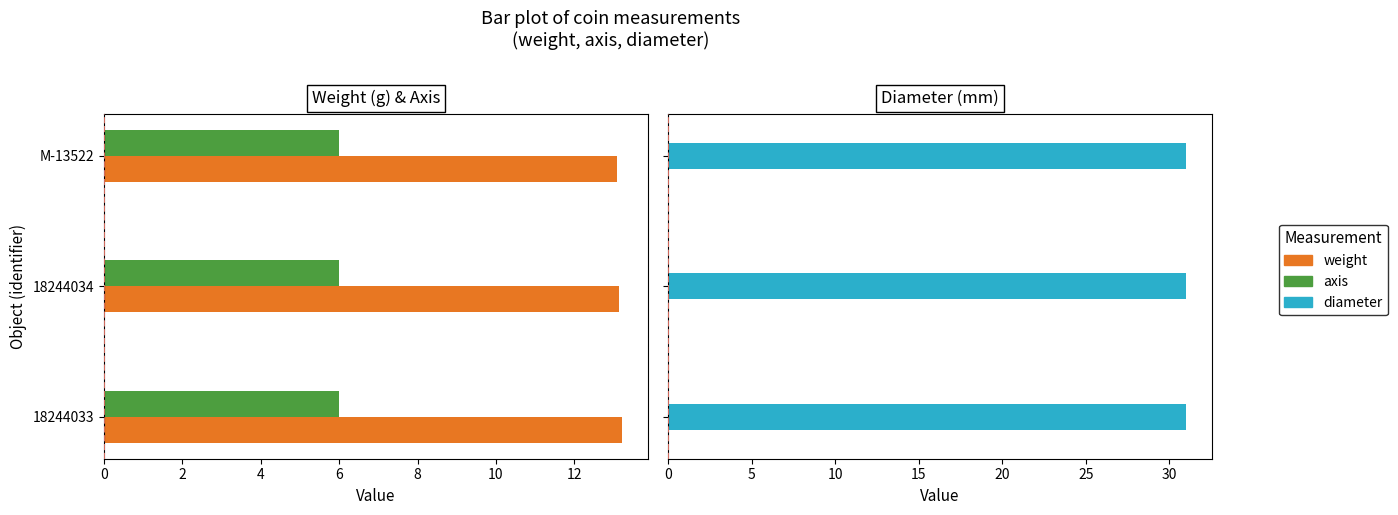

Which series has the largest range (max minus min)?

weight